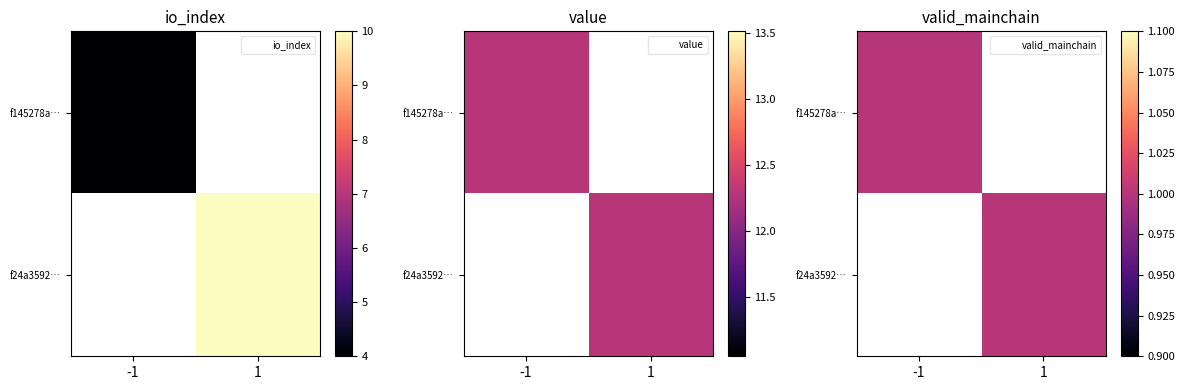

True or false: f145278ab3f931df20e0c1580d470b8ff9f1797 has a value of 1.0 at valid_mainchain.

True